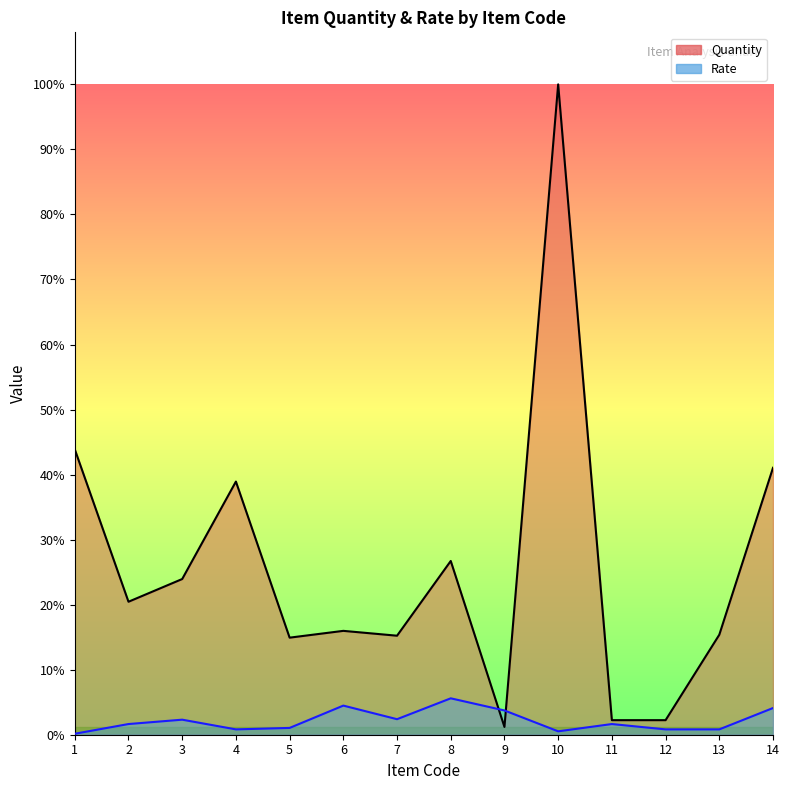

Which series has the widest spread of values?

Quantity